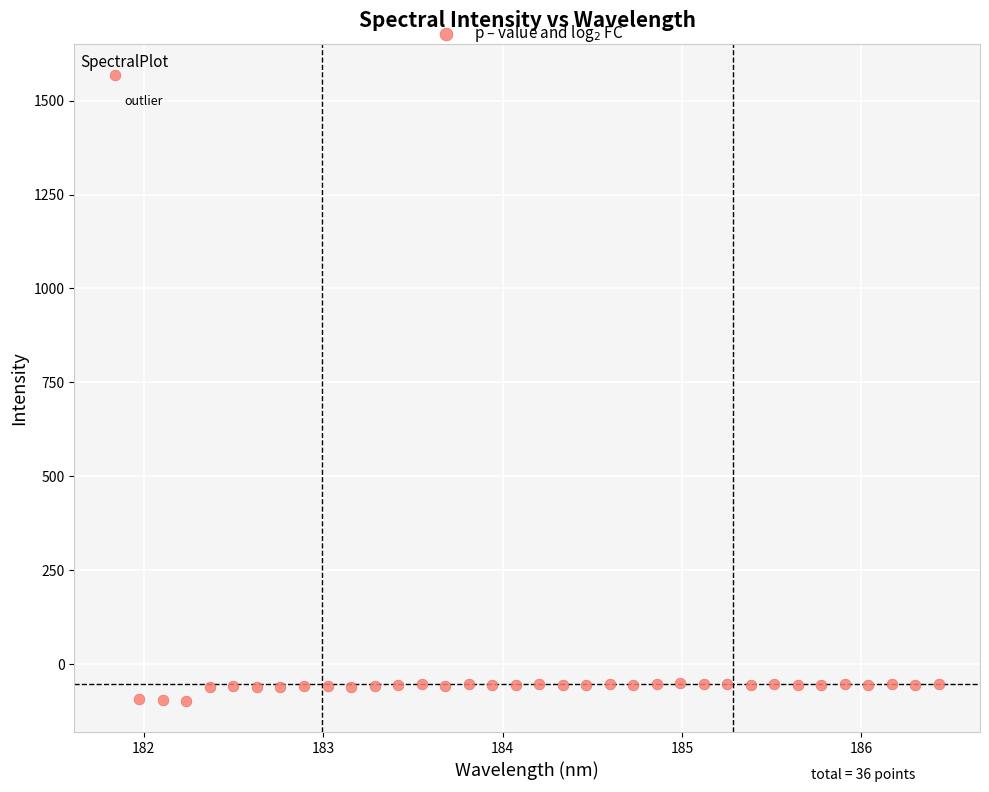

What is the range of Y values (max minus min)?

1665.8